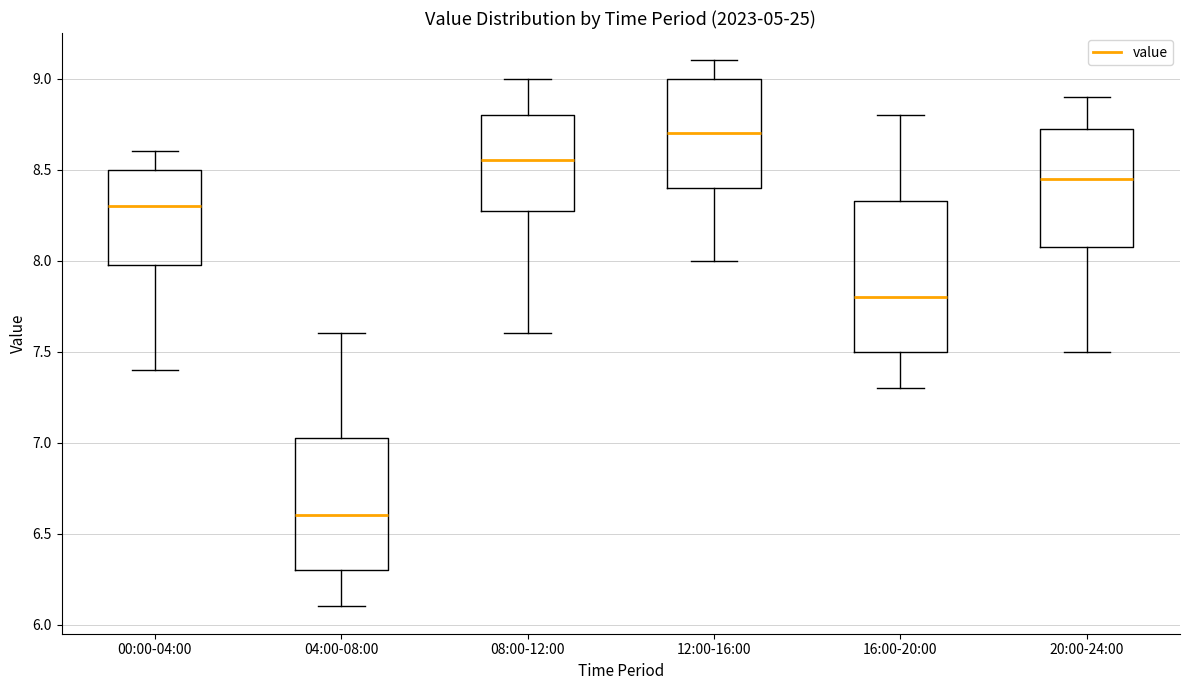

Which box is the tallest, from its lower edge to its upper edge?

16:00-20:00